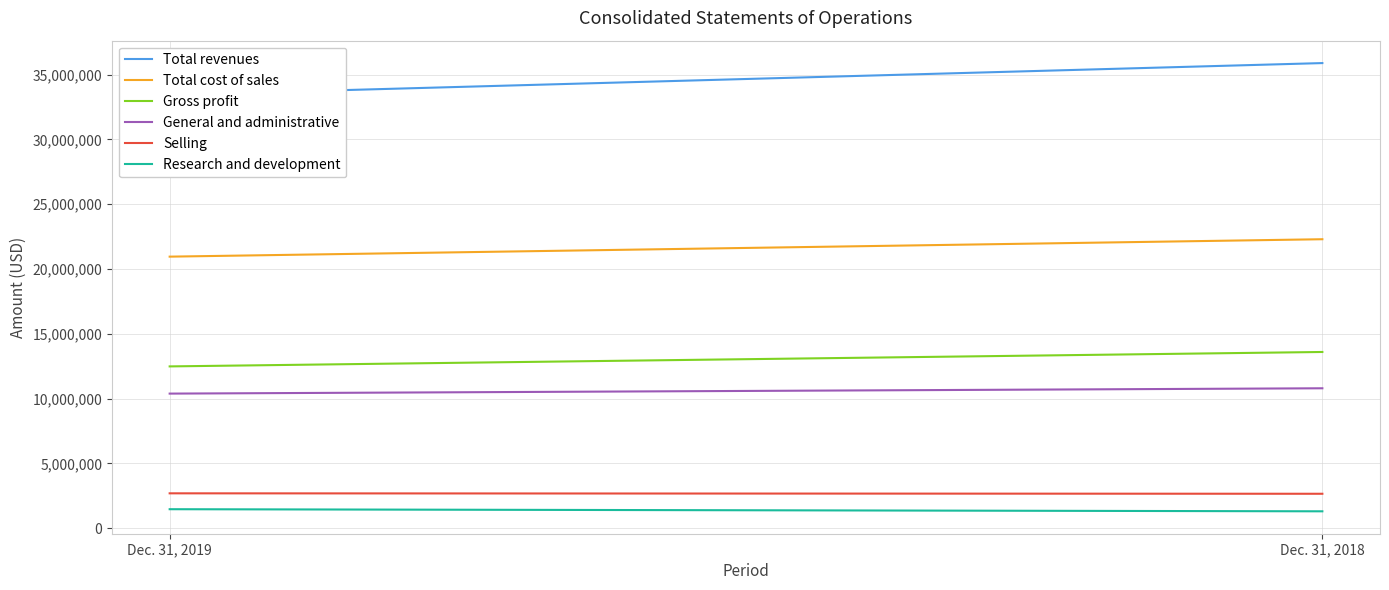

The value of Total cost of sales at Dec. 31, 2018 is 22291822. True or false?

True